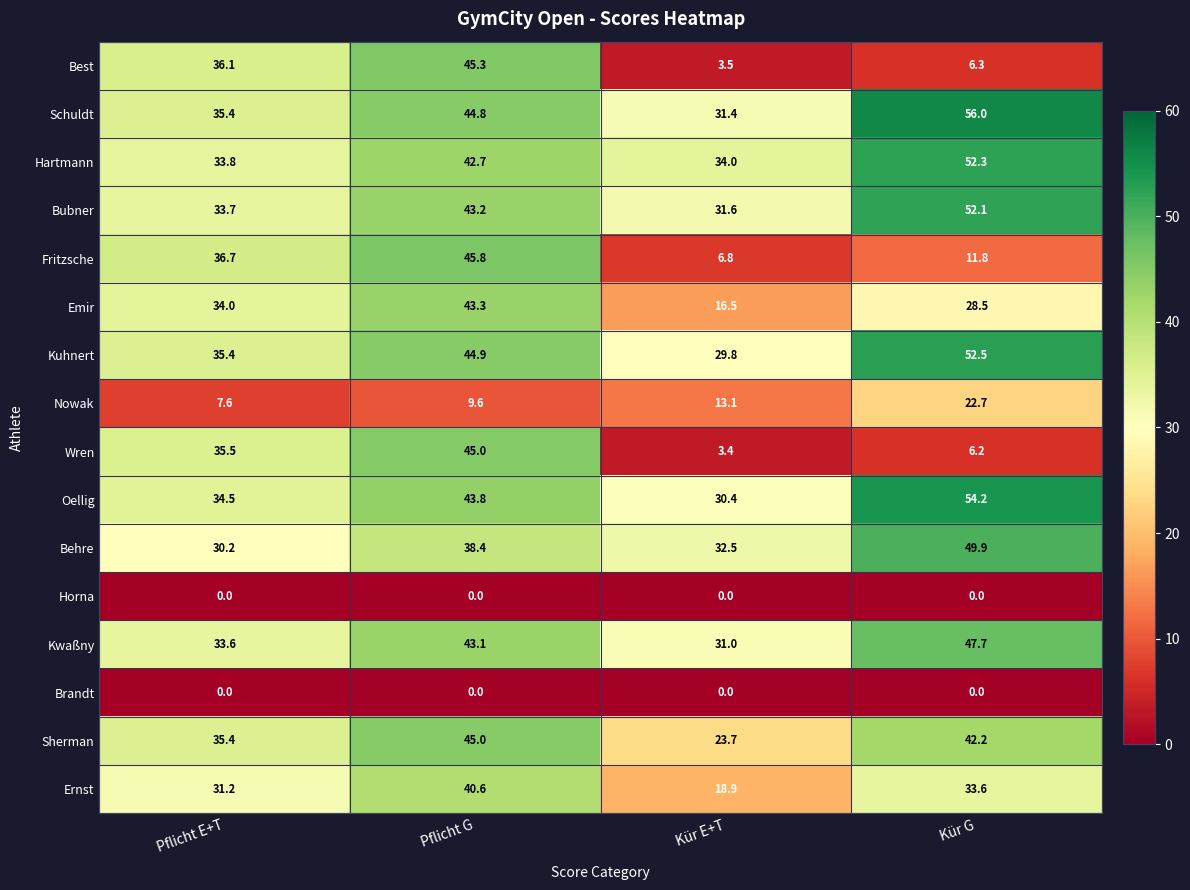

Rank the categories by Bubner value from lowest to highest.

Kür E+T, Pflicht E+T, Pflicht G, Kür G